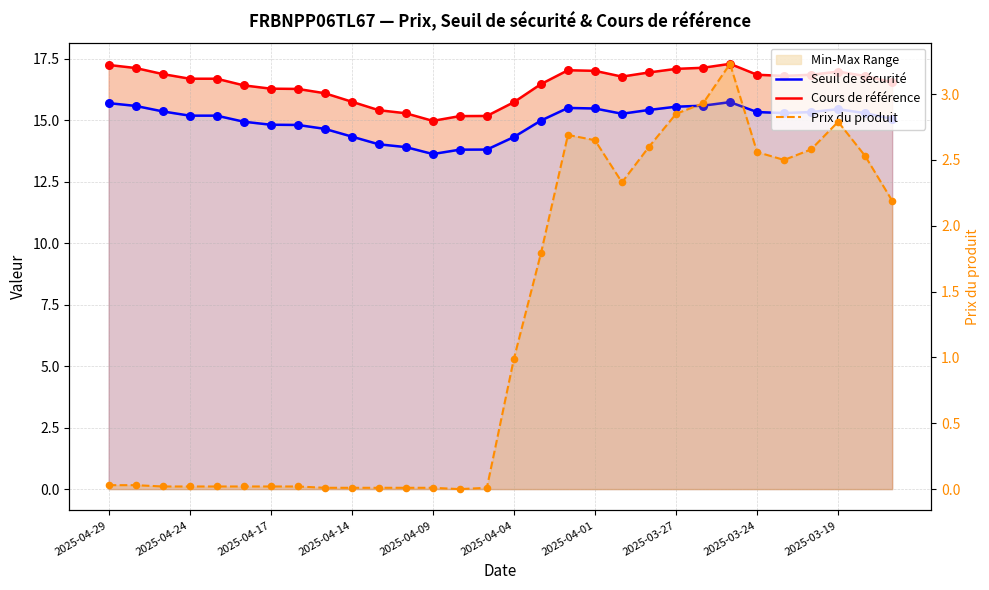

Which series contains the lowest Y value?

Prix du produit